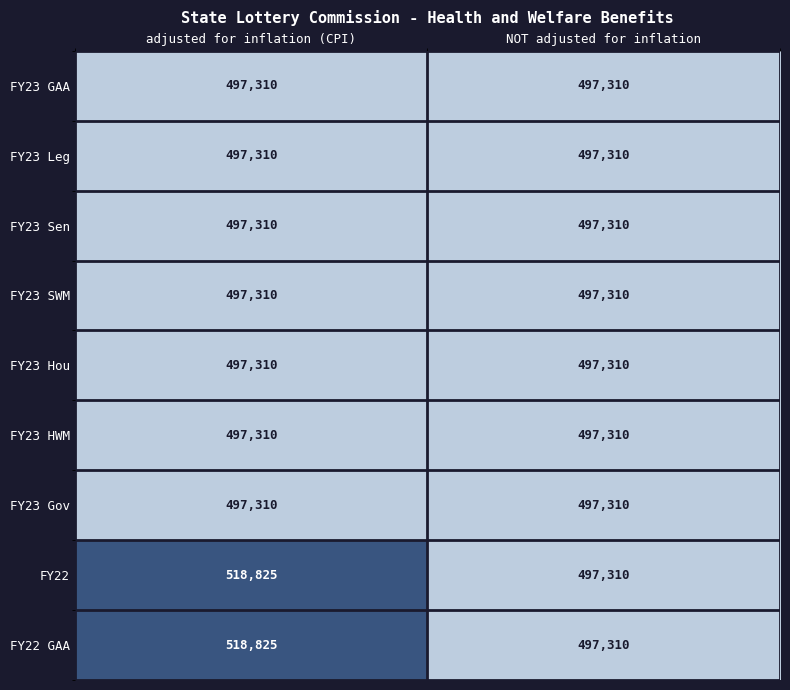

What is the sum of the FY22 values at adjusted for inflation (CPI) and NOT adjusted for inflation?

1016135